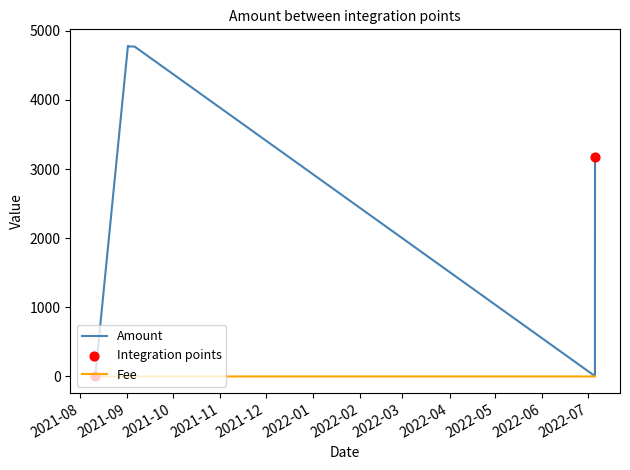

Which series has the largest range (max minus min)?

Amount